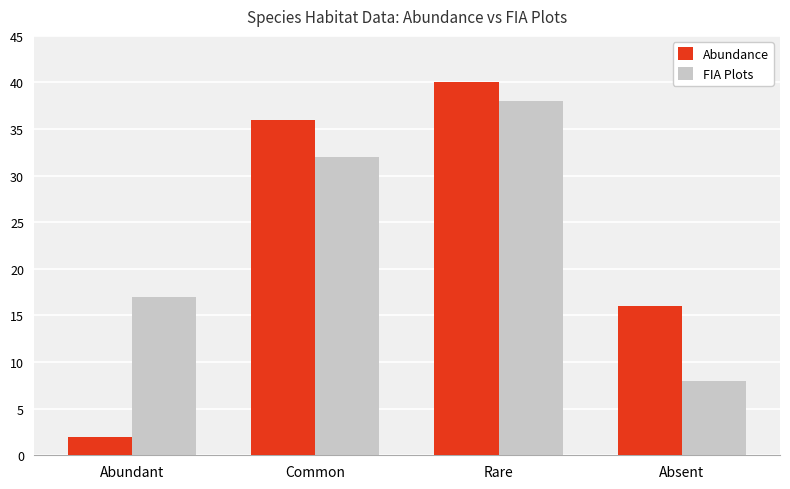

How many Abundance values are between 16 and 40?

3